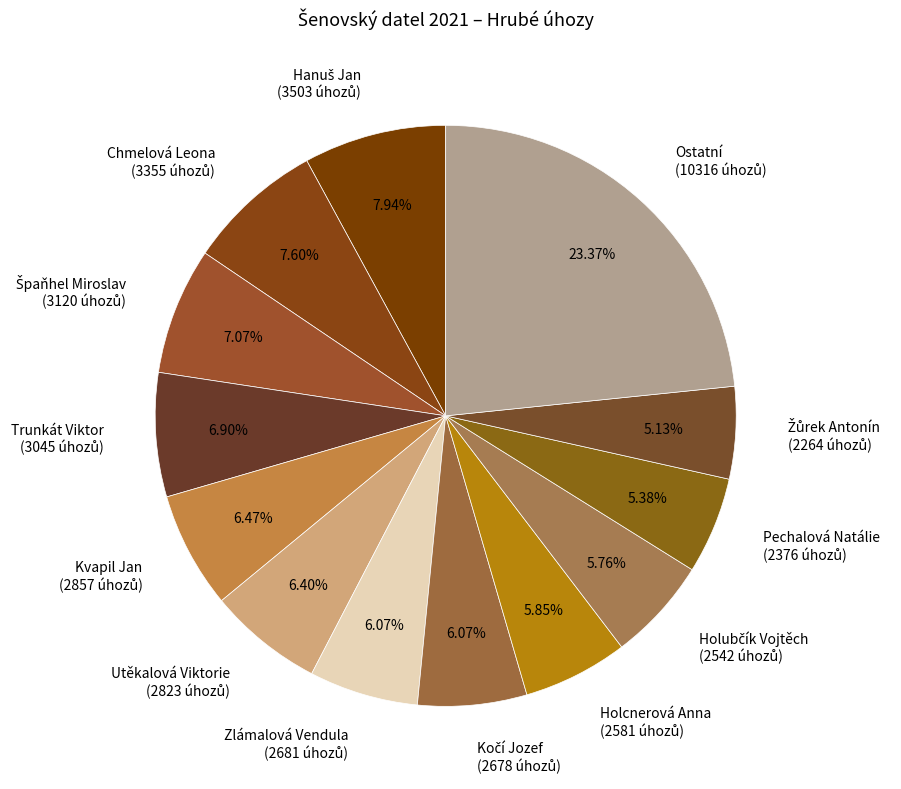

Is there a majority slice in this chart?

No